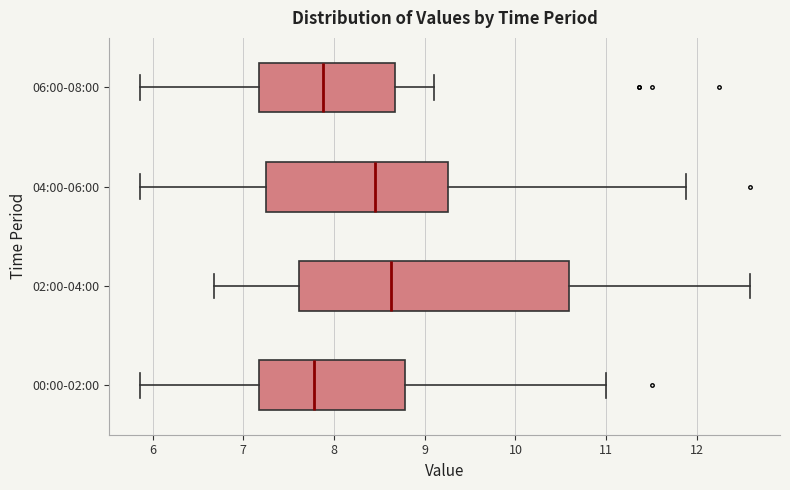

Reading bottom to top, transcribe this box plot: for each box, give where its median line is, the range the box spans, and where its two whiskers end, as read against the x-axis. The values are not printed on the chart, so give them approximately, as read against the axis.

00:00-02:00: median 7.8, box 7.2 to 8.8, whiskers 5.9 to 11.0
02:00-04:00: median 8.6, box 7.6 to 10.6, whiskers 6.7 to 12.6
04:00-06:00: median 8.5, box 7.2 to 9.3, whiskers 5.9 to 11.9
06:00-08:00: median 7.9, box 7.2 to 8.7, whiskers 5.9 to 9.1